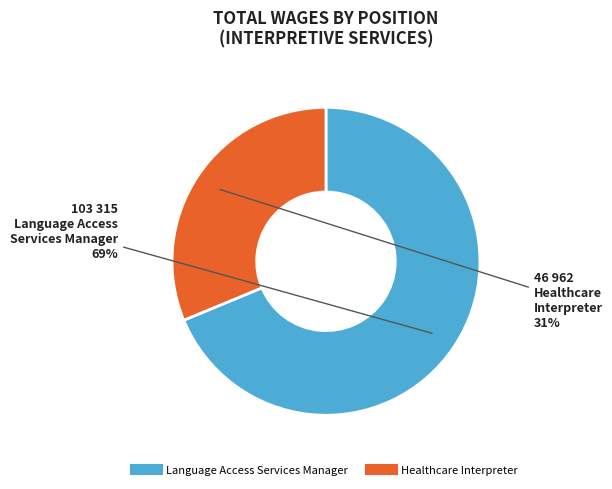

To the nearest percent, what percentage of the pie is Healthcare Interpreter?

31%